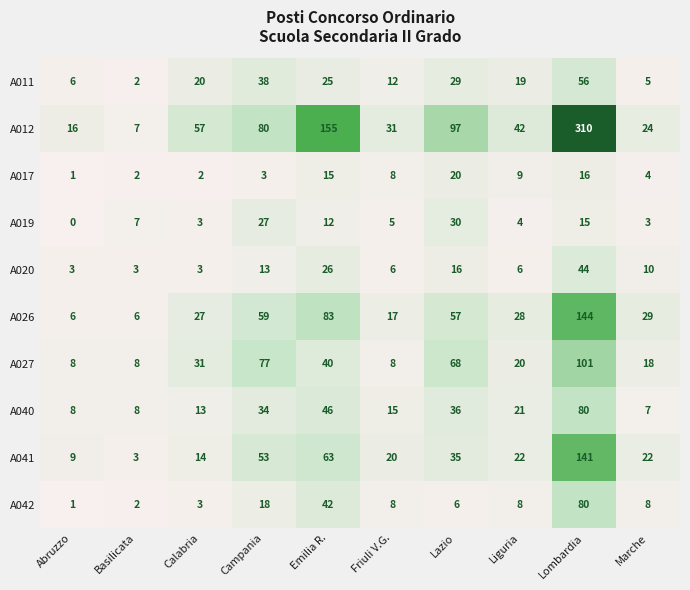

Rank the series at Campania from highest to lowest value.

A012, A027, A026, A041, A011, A040, A019, A042, A020, A017